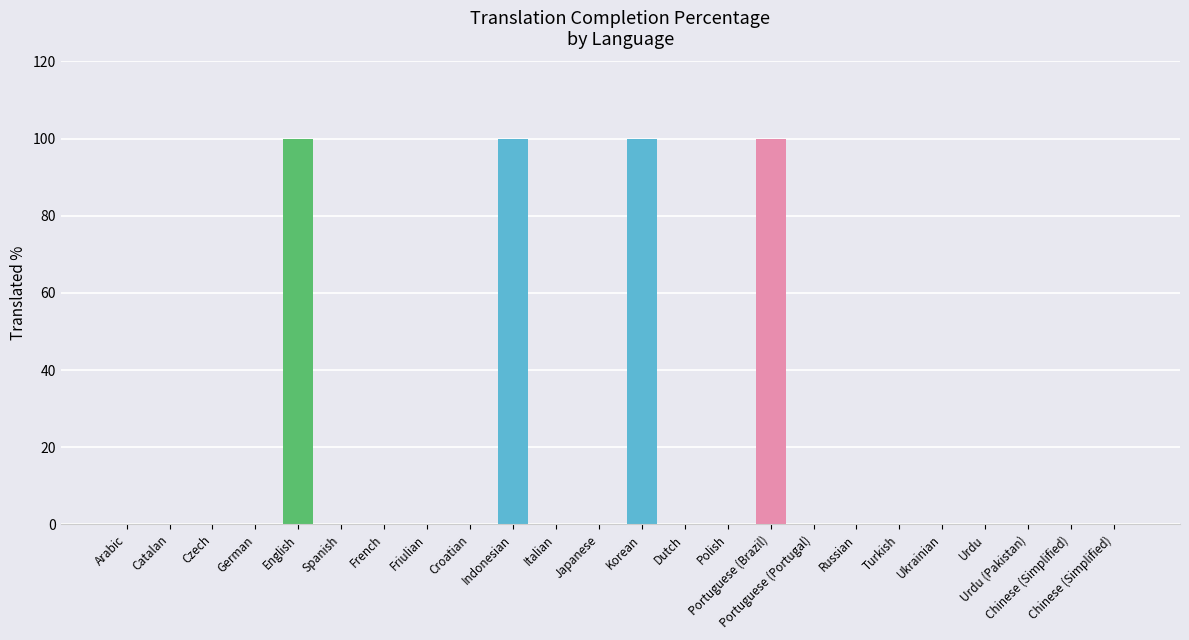

Rank the categories by value from highest to lowest.

English, Indonesian, Korean, Portuguese (Brazil), Arabic, Catalan, Czech, German, Spanish, French, Friulian, Croatian, Italian, Japanese, Dutch, Polish, Portuguese (Portugal), Russian, Turkish, Ukrainian, Urdu, Urdu (Pakistan), Chinese (Simplified), Chinese (Simplified)